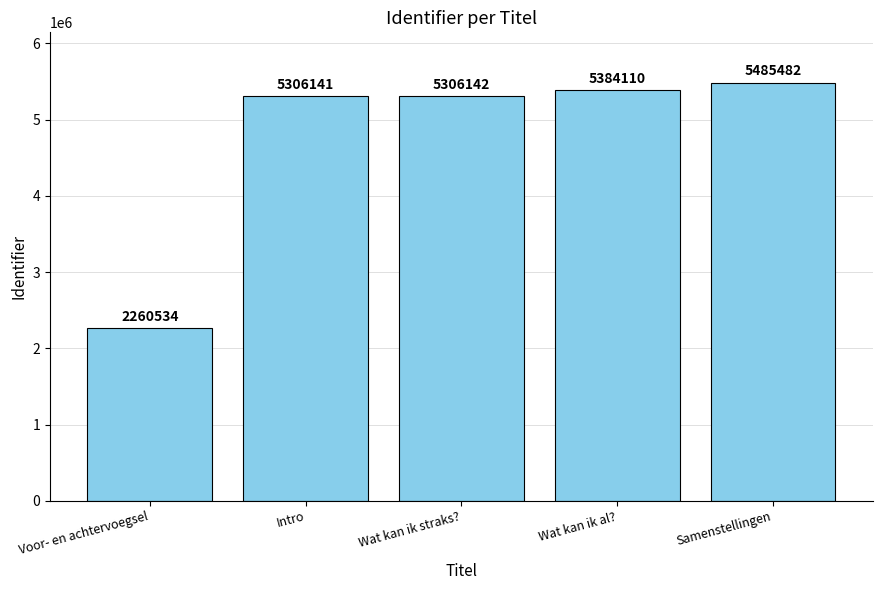

What is the minimum value shown in the chart?

2260534